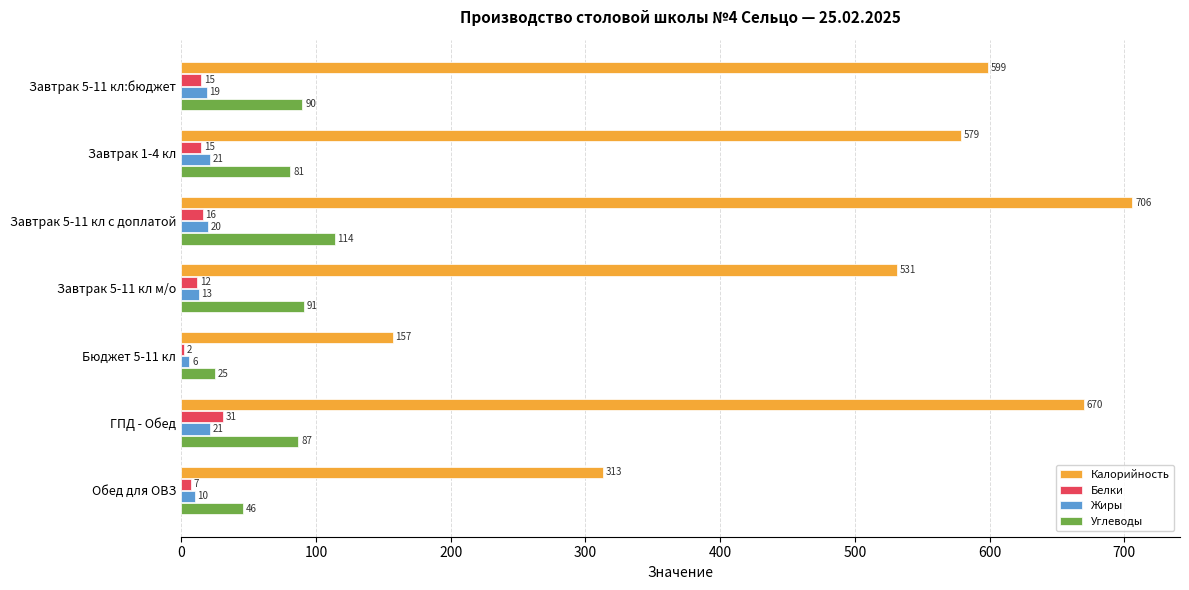

Which series has the widest spread of values?

Калорийность